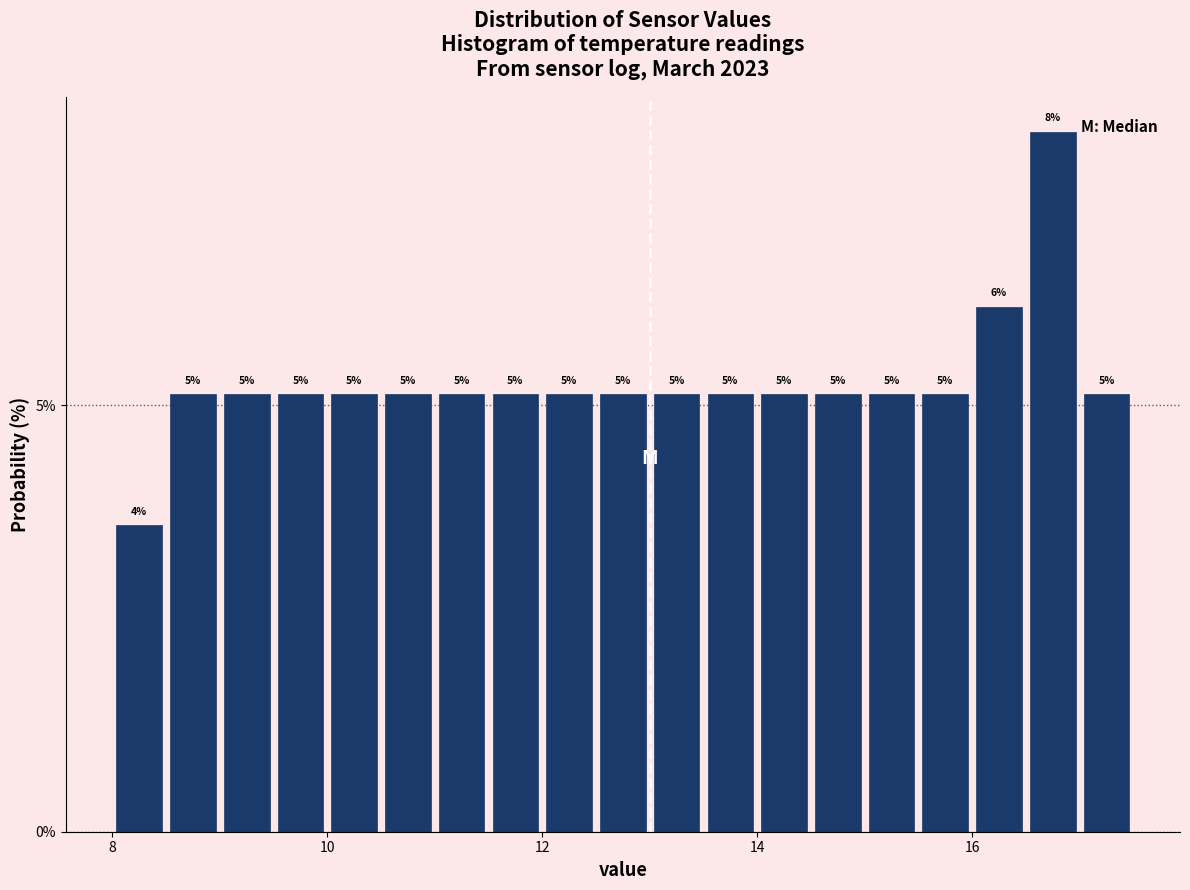

Read against the x-axis, roughly where is the centre of the tallest bar?

16.8